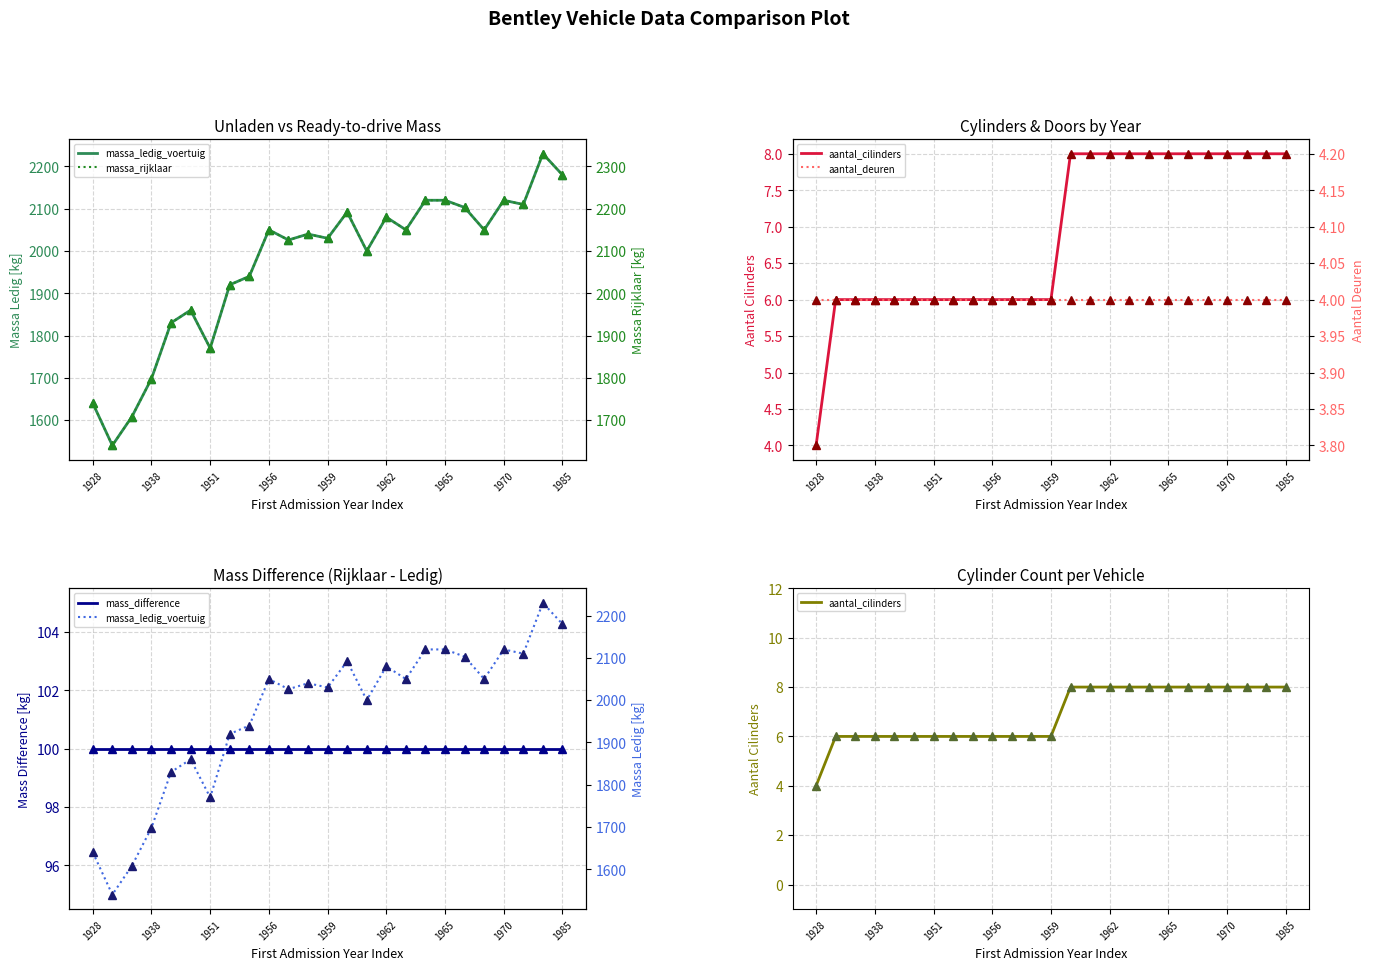

At how many categories does at least one series exceed 2227?

2